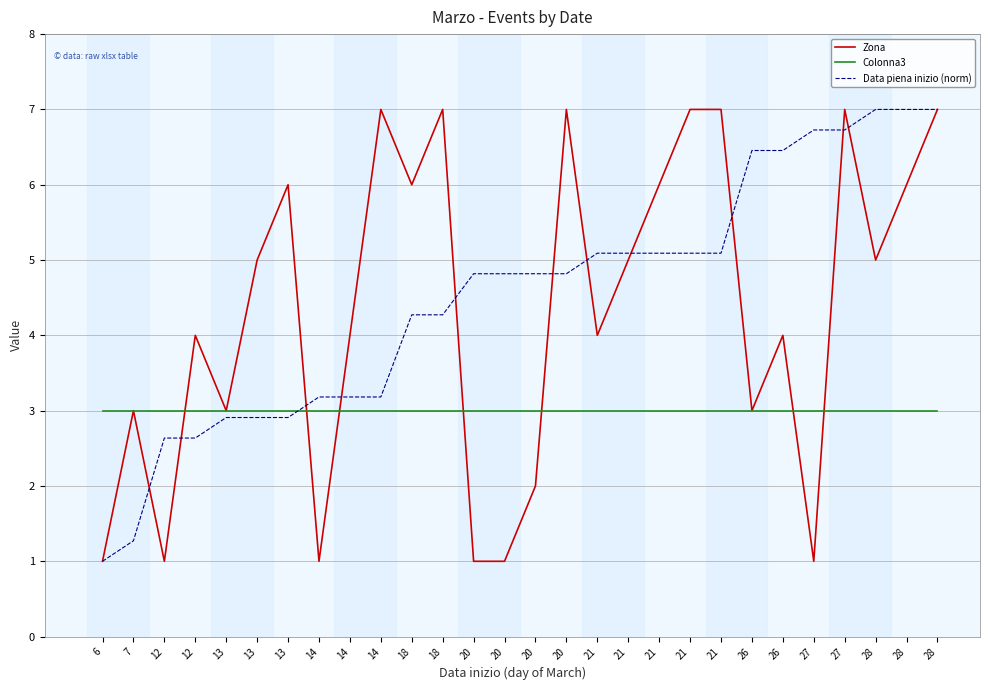

Does the chart display data point markers on the line(s)?

No